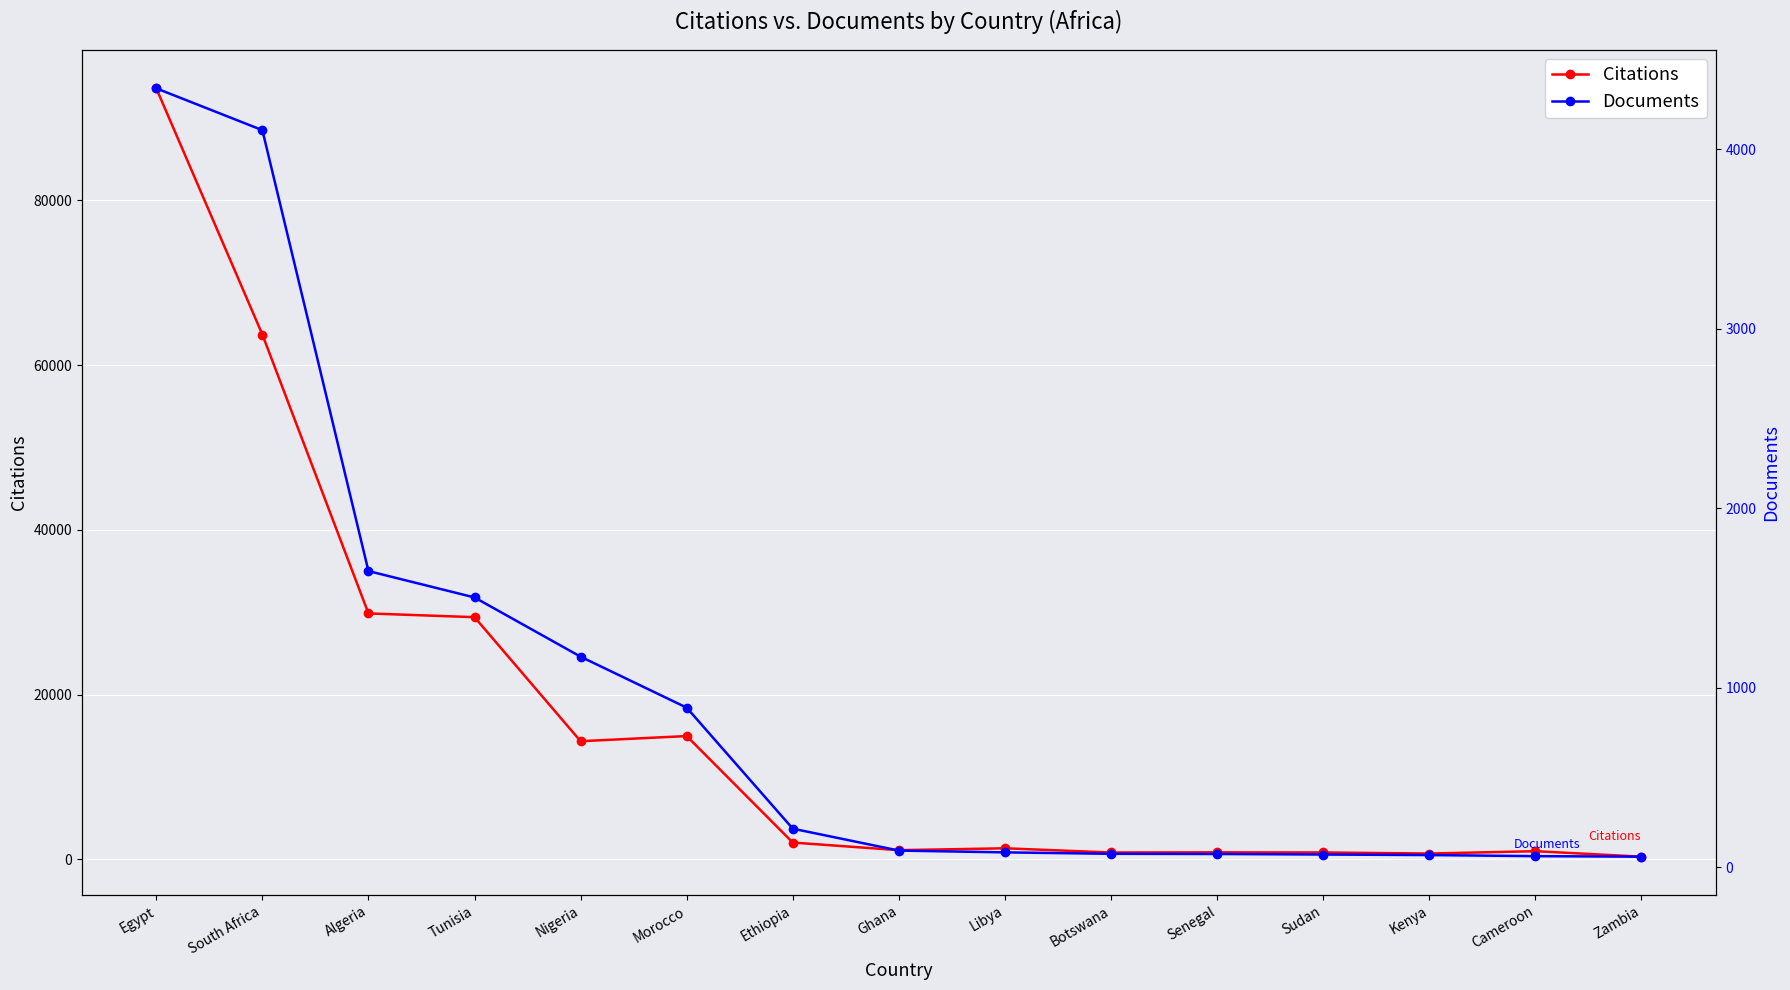

What is the maximum value shown in the chart?

93575